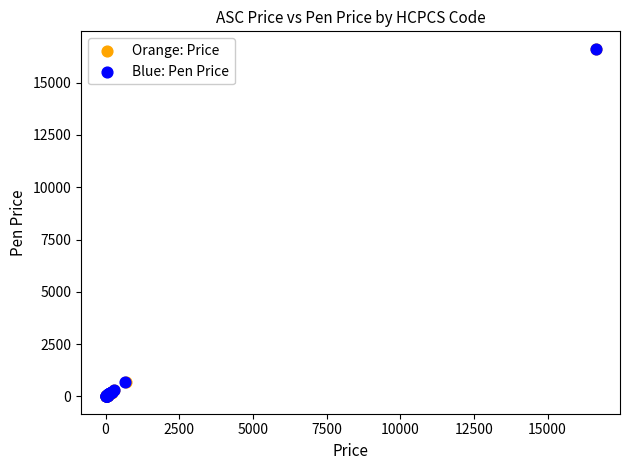

What are all the series names shown in the legend?

Orange: Price, Blue: Pen Price